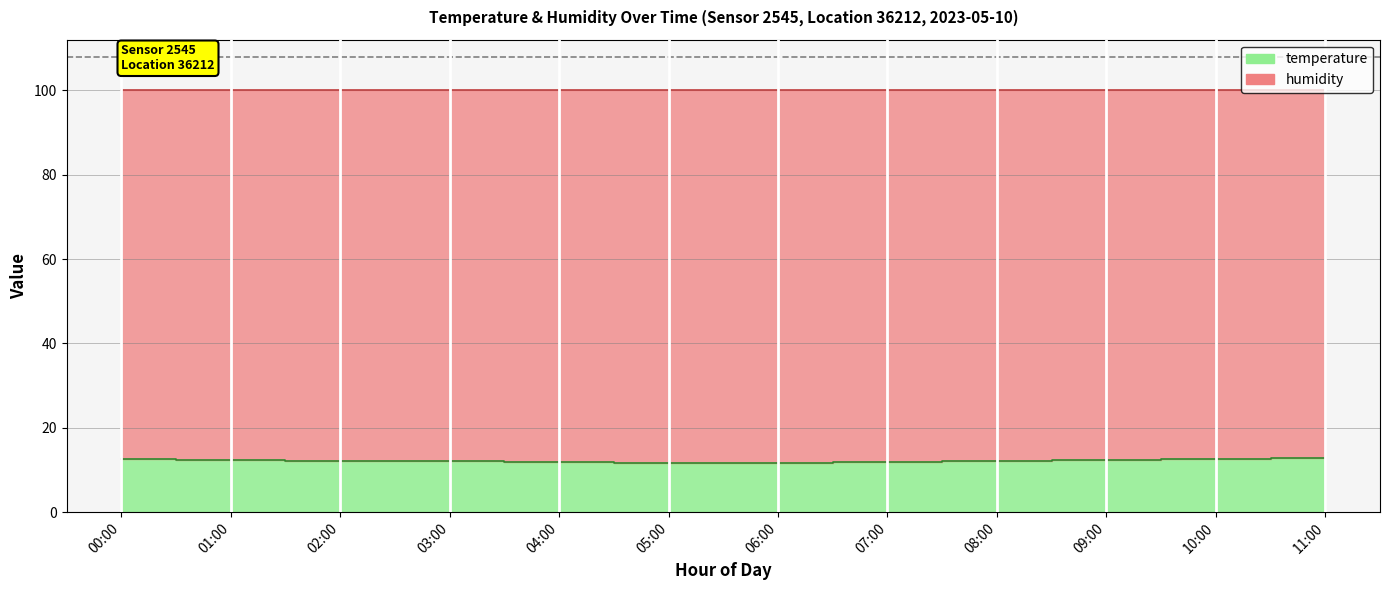

What position from the right is 06:00?

6